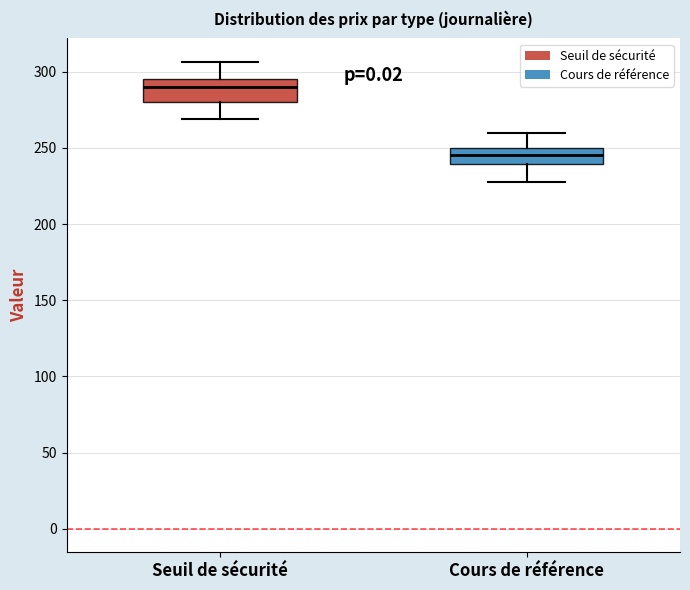

Where does the median line of the box for Seuil de sécurité sit on the y-axis? The values are not printed on the chart, so give them approximately, as read against the axis.

290